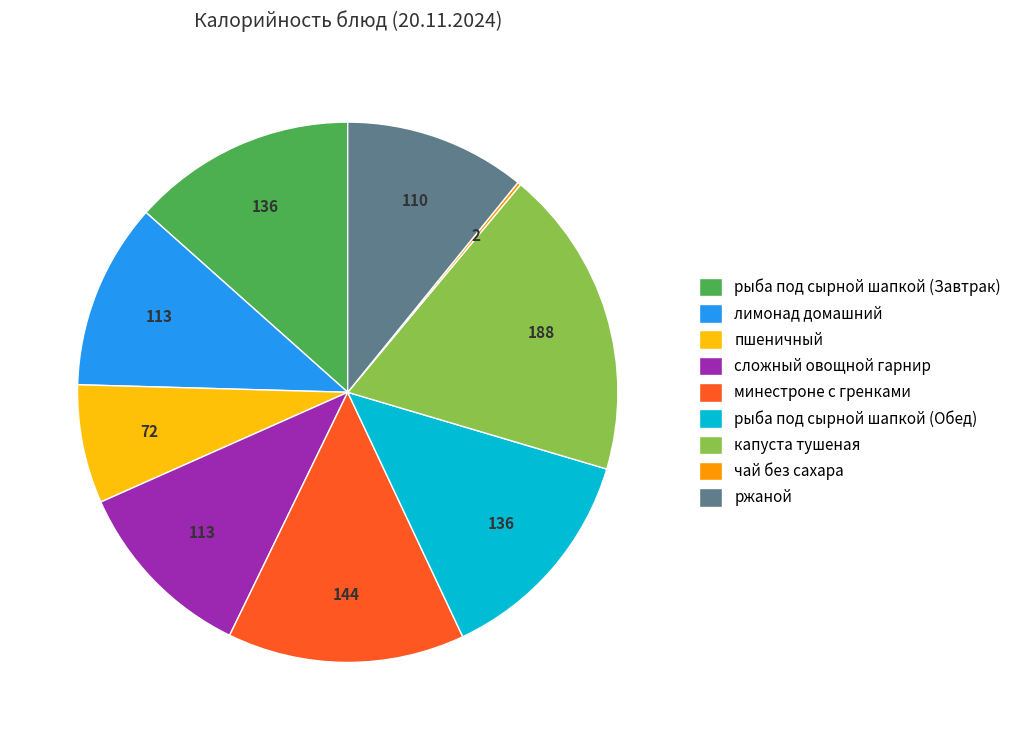

The пшеничный slice represents 7% of the pie. True or false?

True